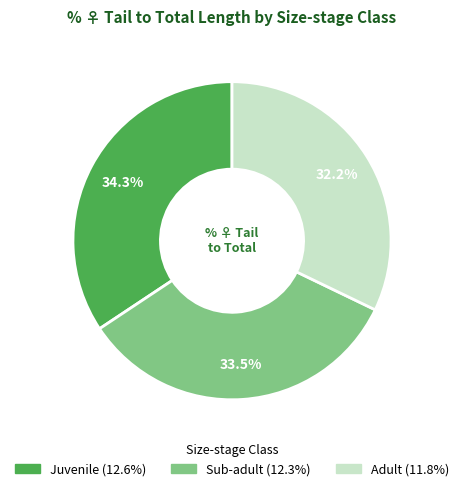

What is the ratio of the value at Sub-adult to the value at Adult?

1.0